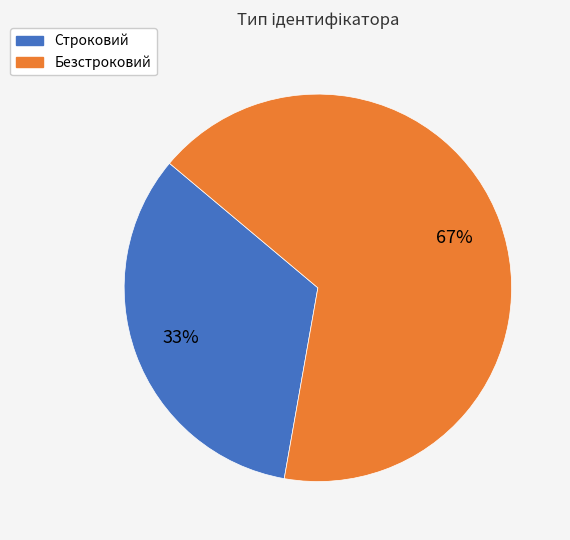

What is the ratio of the value at Безстроковий to the value at Строковий?

2.0